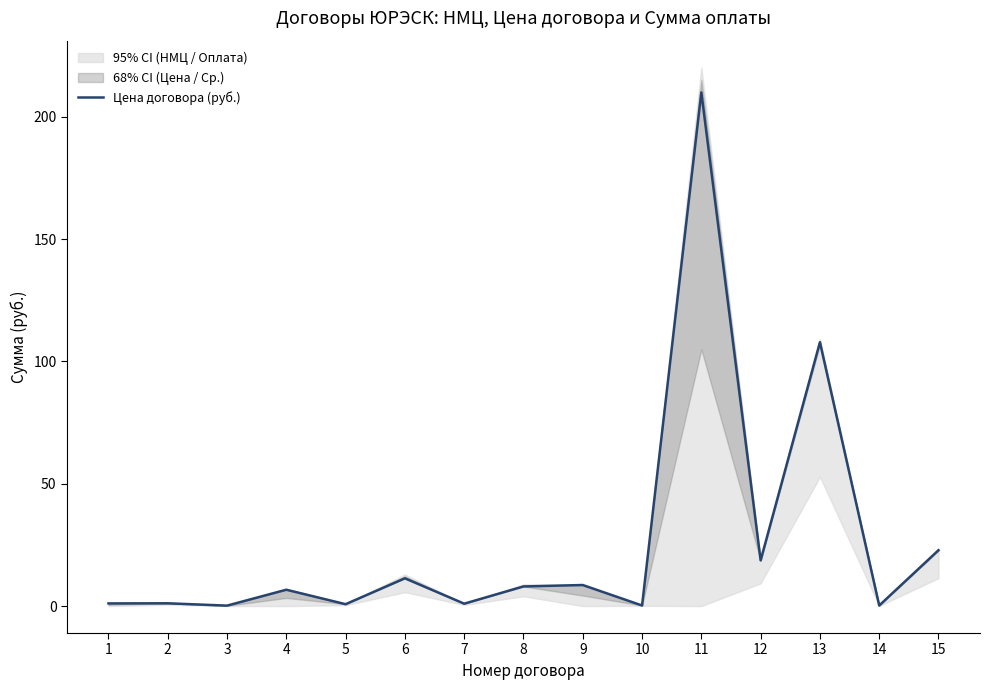

What is the value of the 13th point from the left?

107.9